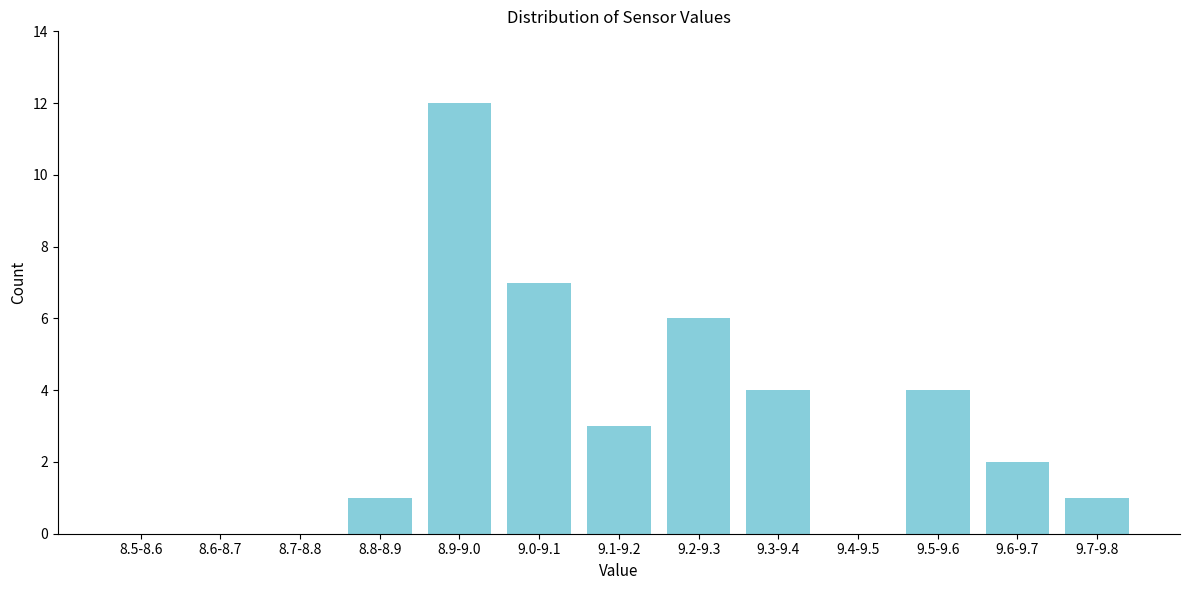

Reading left to right, list all the values displayed in this chart.

8.5-8.6=0	8.6-8.7=0	8.7-8.8=0	8.8-8.9=1	8.9-9.0=12	9.0-9.1=7	9.1-9.2=3	9.2-9.3=6	9.3-9.4=4	9.4-9.5=0	9.5-9.6=4	9.6-9.7=2	9.7-9.8=1